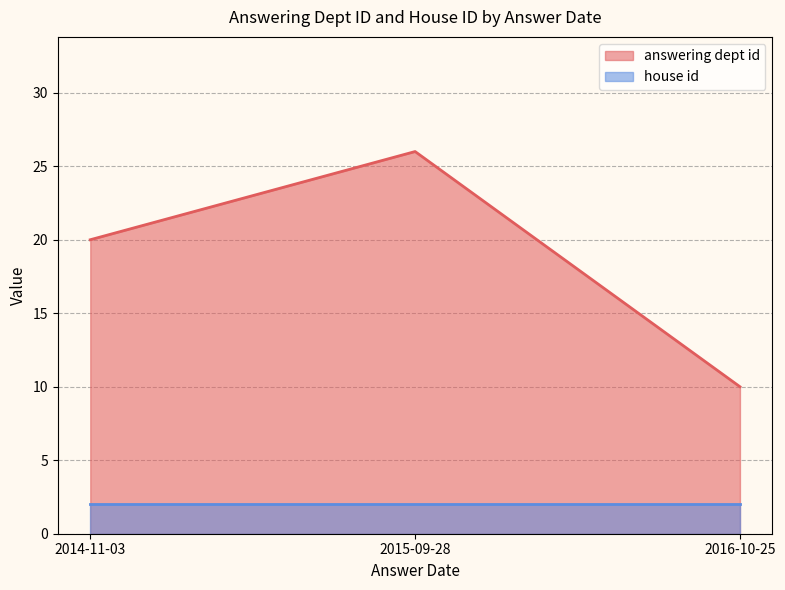

Rank the series by their average value, from lowest to highest.

house id, answering dept id